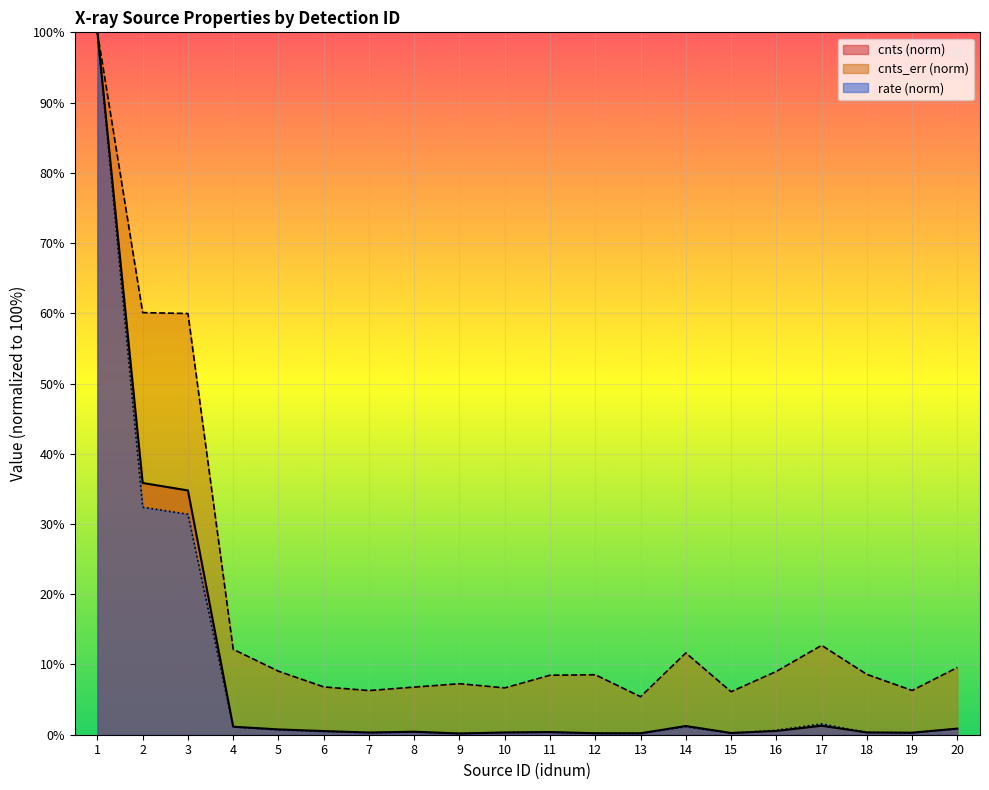

Which series changed the most between 2 and 10?

cnts_err (norm)